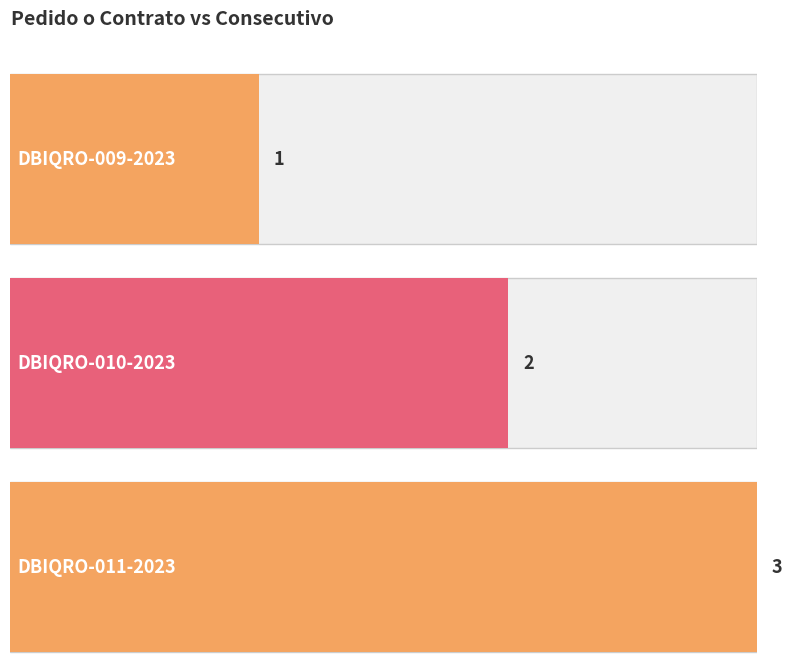

Rank the categories by value from highest to lowest.

DBIQRO-011-2023, DBIQRO-010-2023, DBIQRO-009-2023